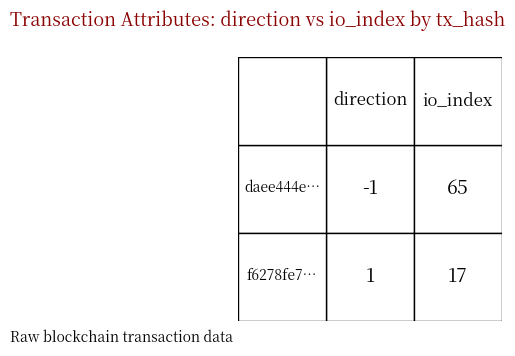

What is the difference between the highest and lowest values at 0?

2